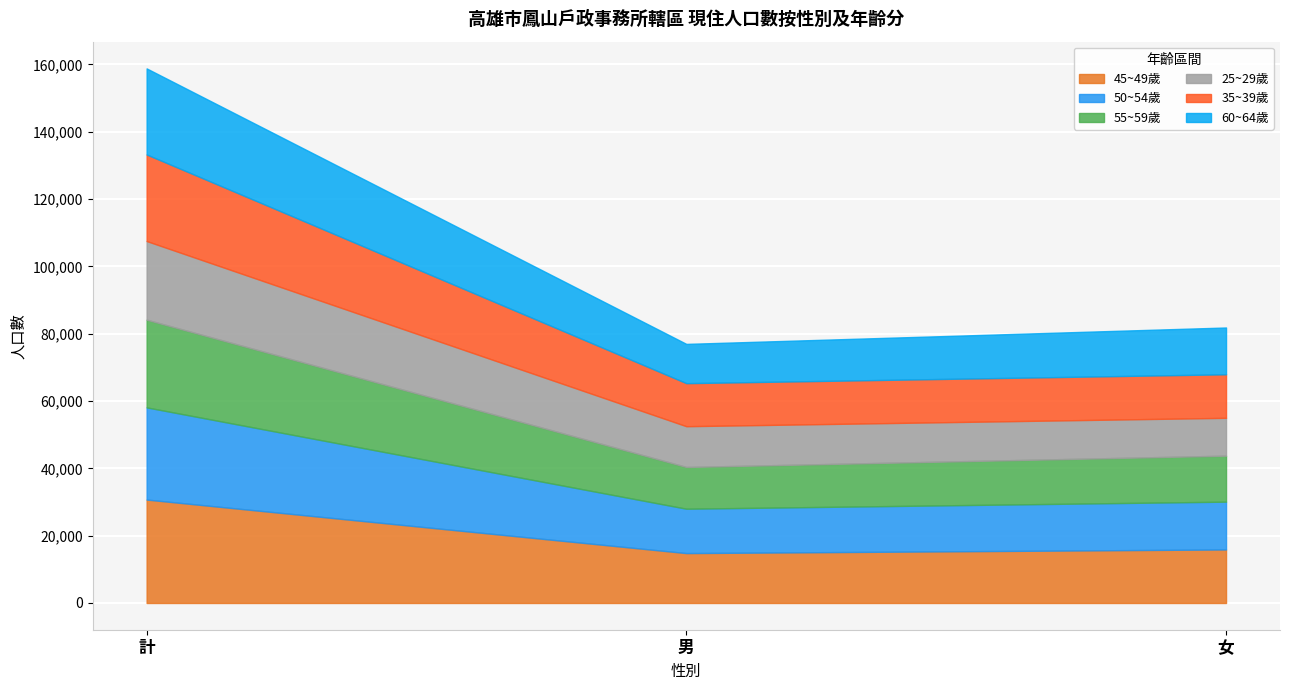

What is the spread (max minus min) of values at 男?

3155